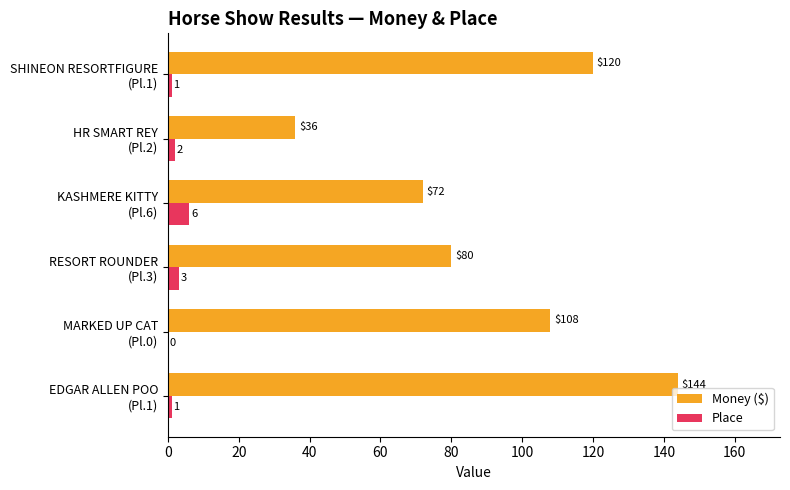

What is the highest value of the Money ($) series?

144